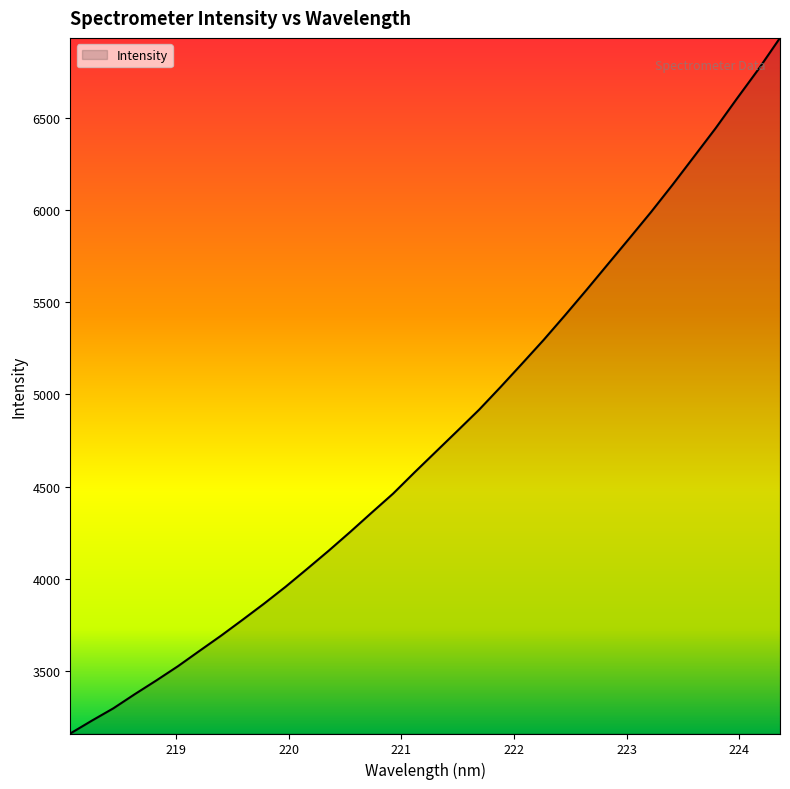

What is the smallest value displayed?

3161.7